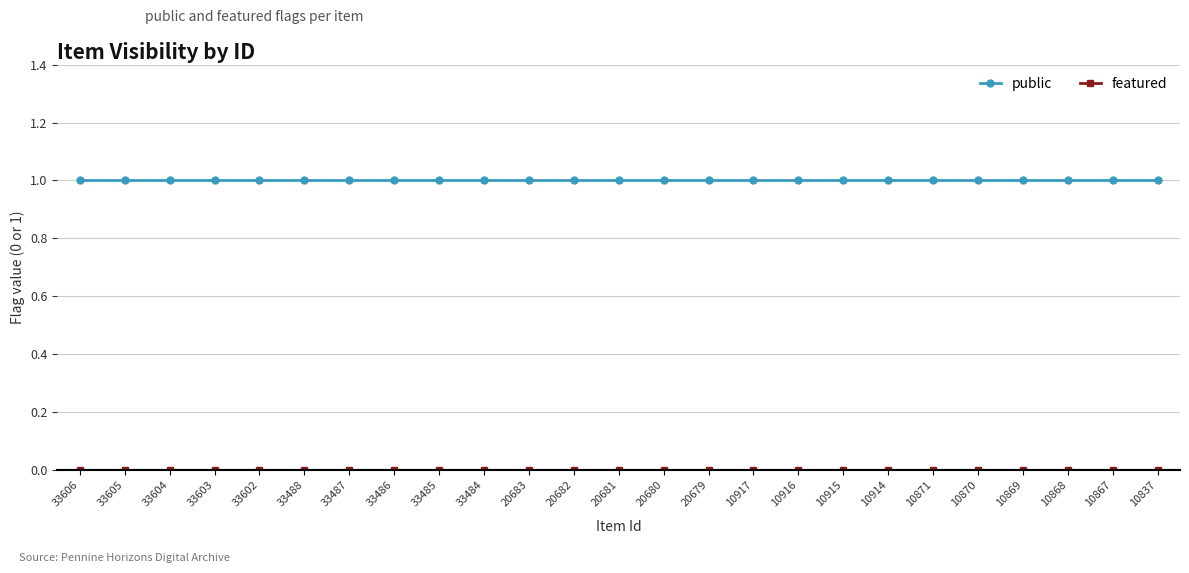

Which series has the largest total across all categories?

public